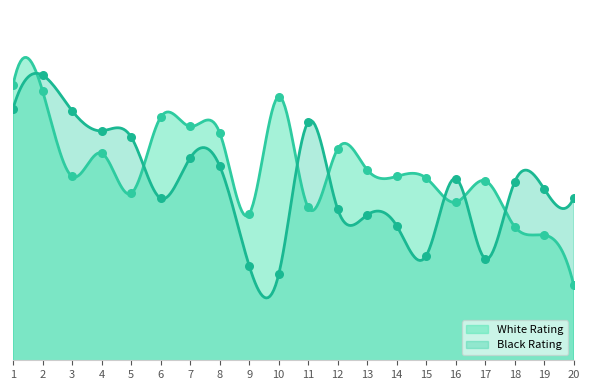

Which series contains the highest Y value?

Black Rating